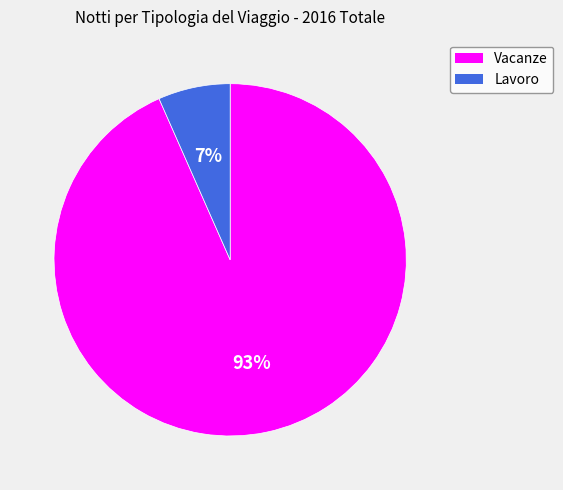

Does Vacanze represent more than half of the total?

Yes